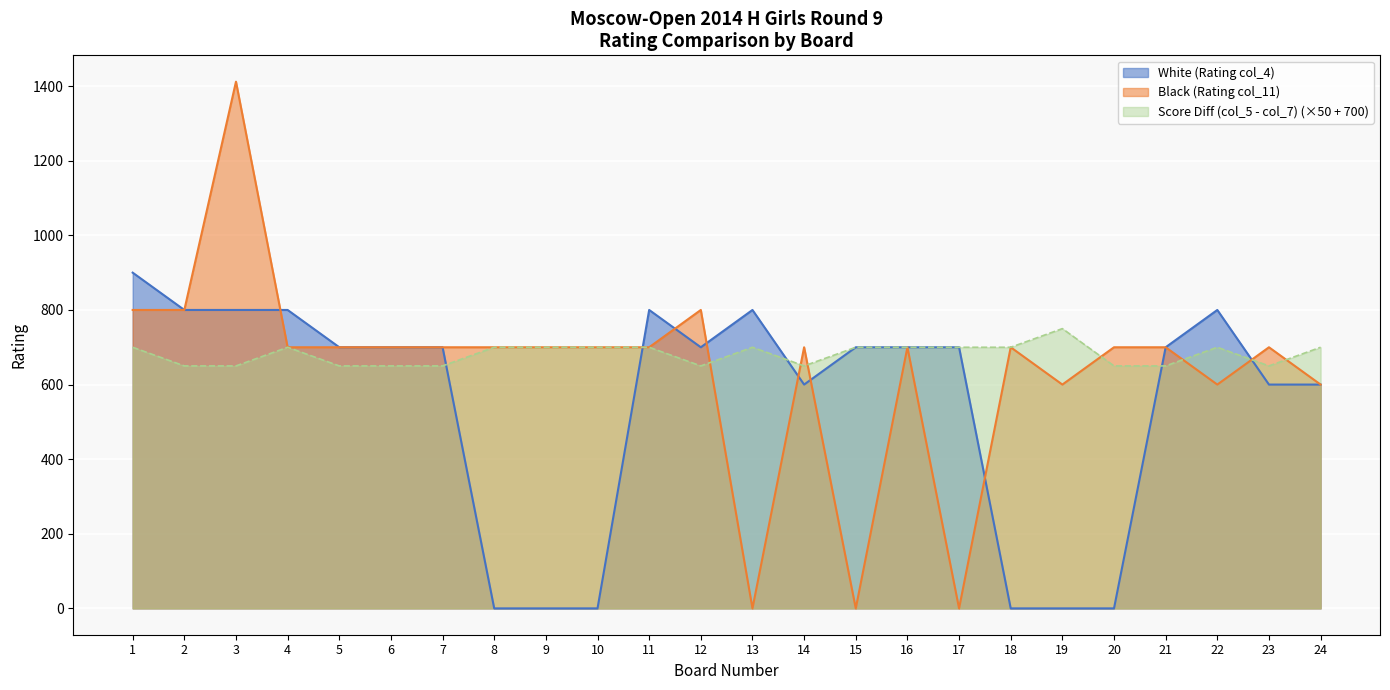

Which series changed the most between 11 and 24?

White (Rating col_4)